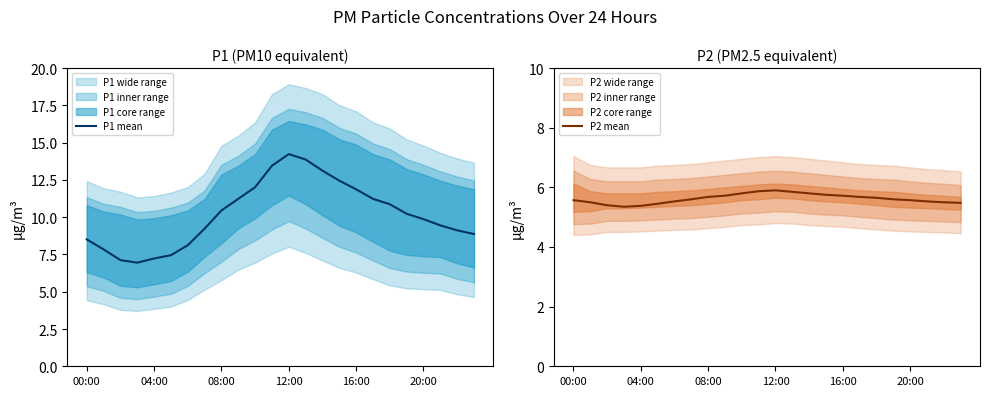

Is it true that P2 mean equals 1.4 at 04:00?

False